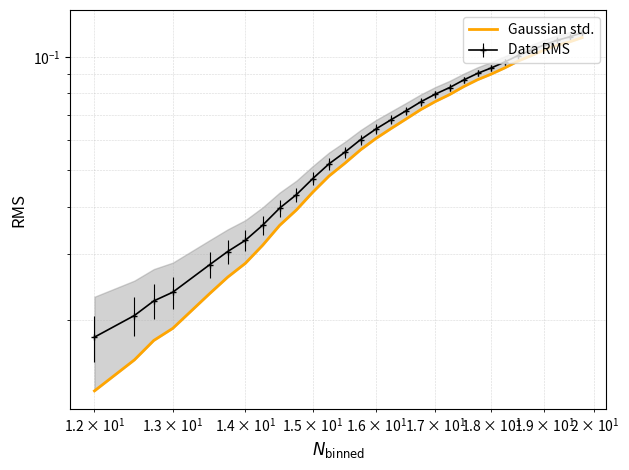

Does the chart have visible grid lines?

Yes